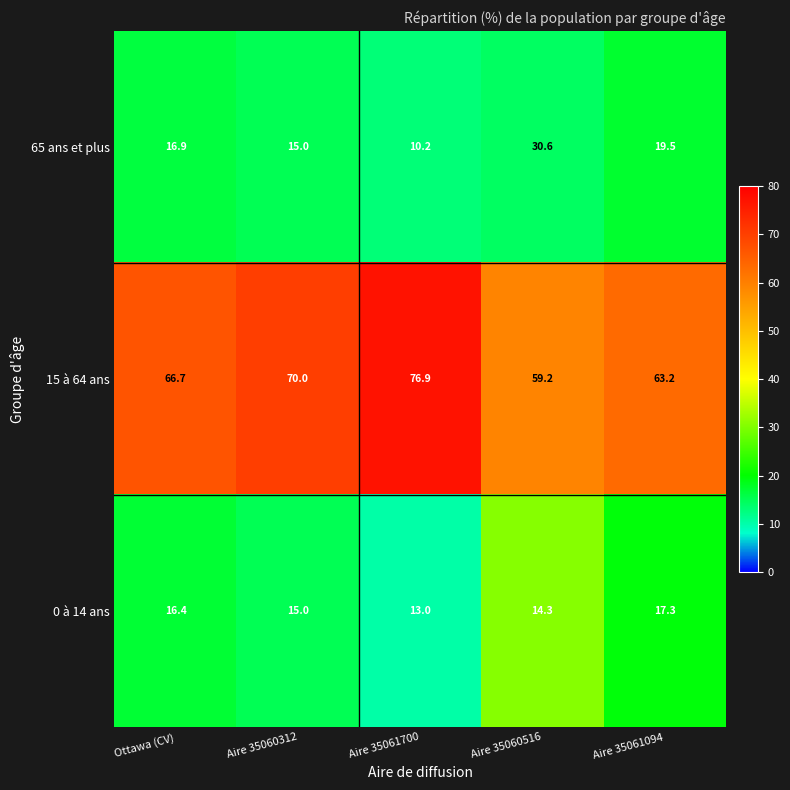

At which category does the chart reach its minimum across all series?

Aire 35061700